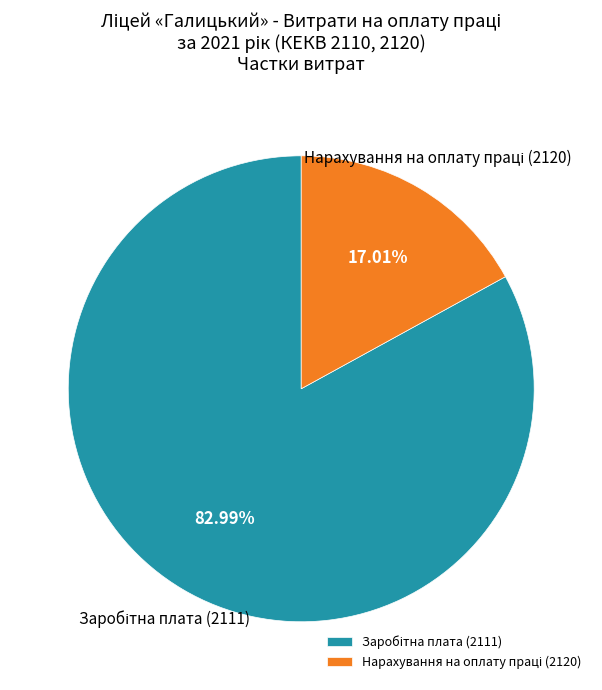

Does any single category account for the majority?

Yes